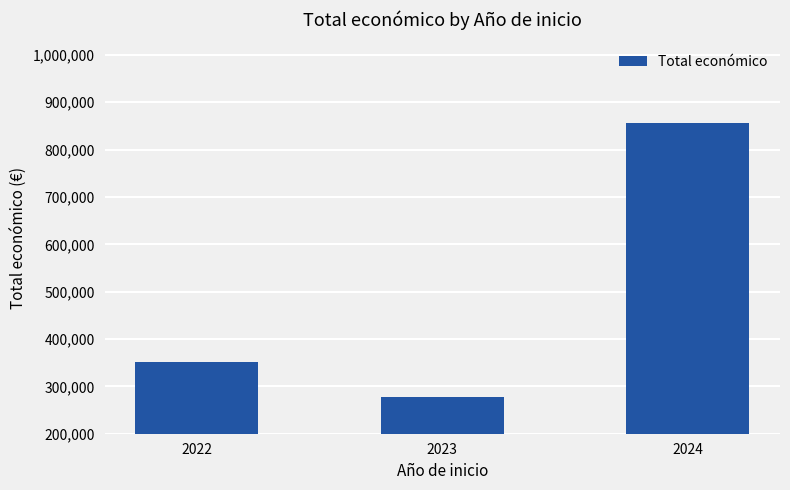

What is the sum of all values?

1484636